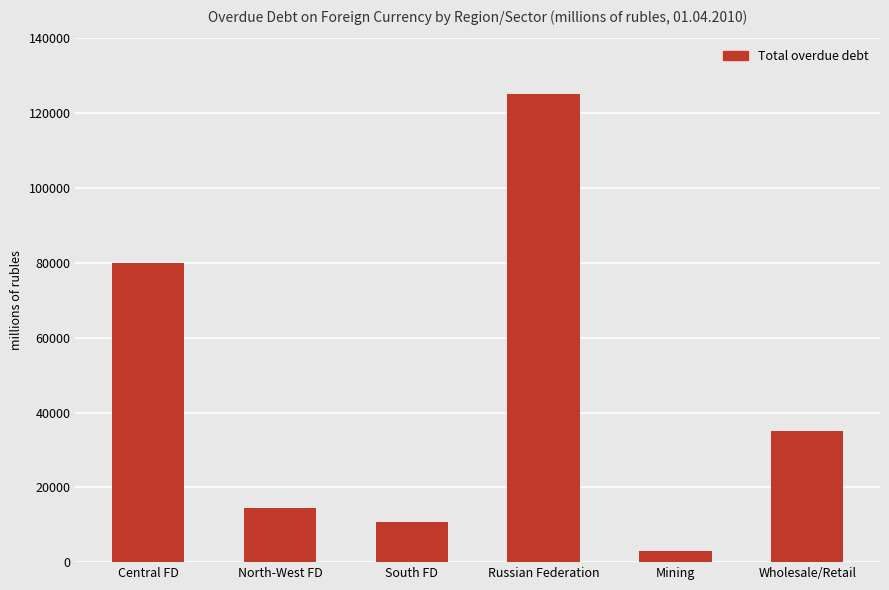

The value at Central FD is 32398. True or false?

False